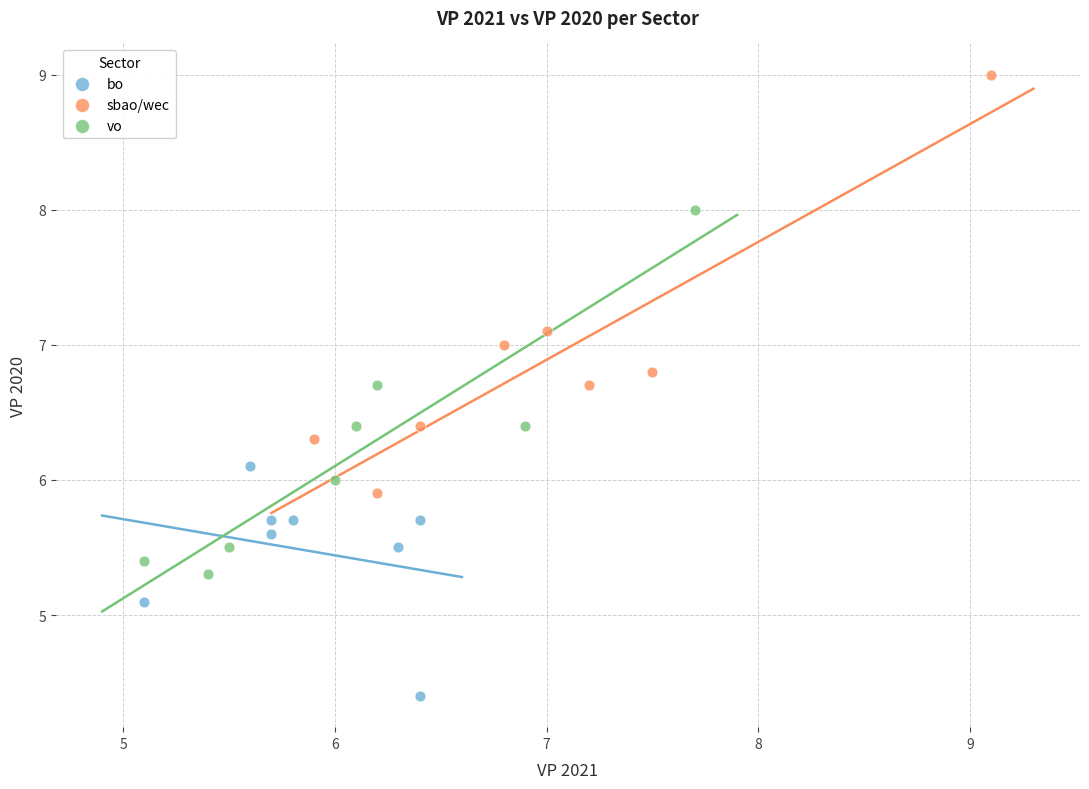

Which series has the largest Y range (max minus min)?

sbao/wec